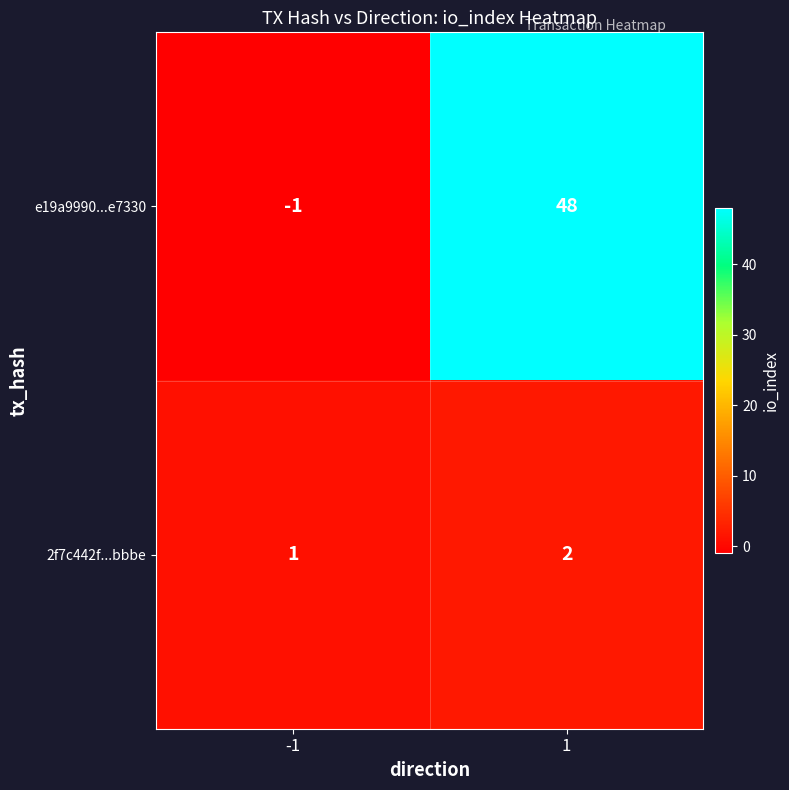

True or false: 2f7c442f...bbbe has a value of 2 at 1.

True